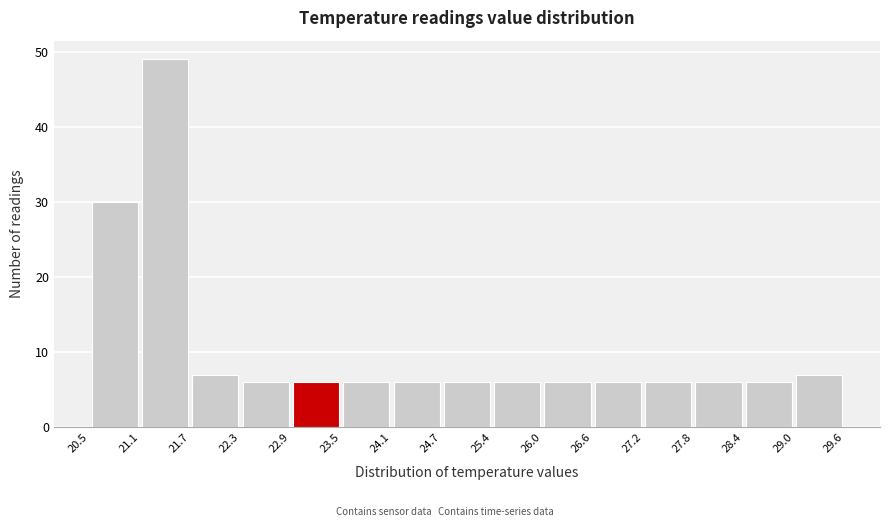

How tall is the bar that spans 24.7 to 25.4 on the x-axis? The values are not printed on the chart, so give them approximately, as read against the axis.

6